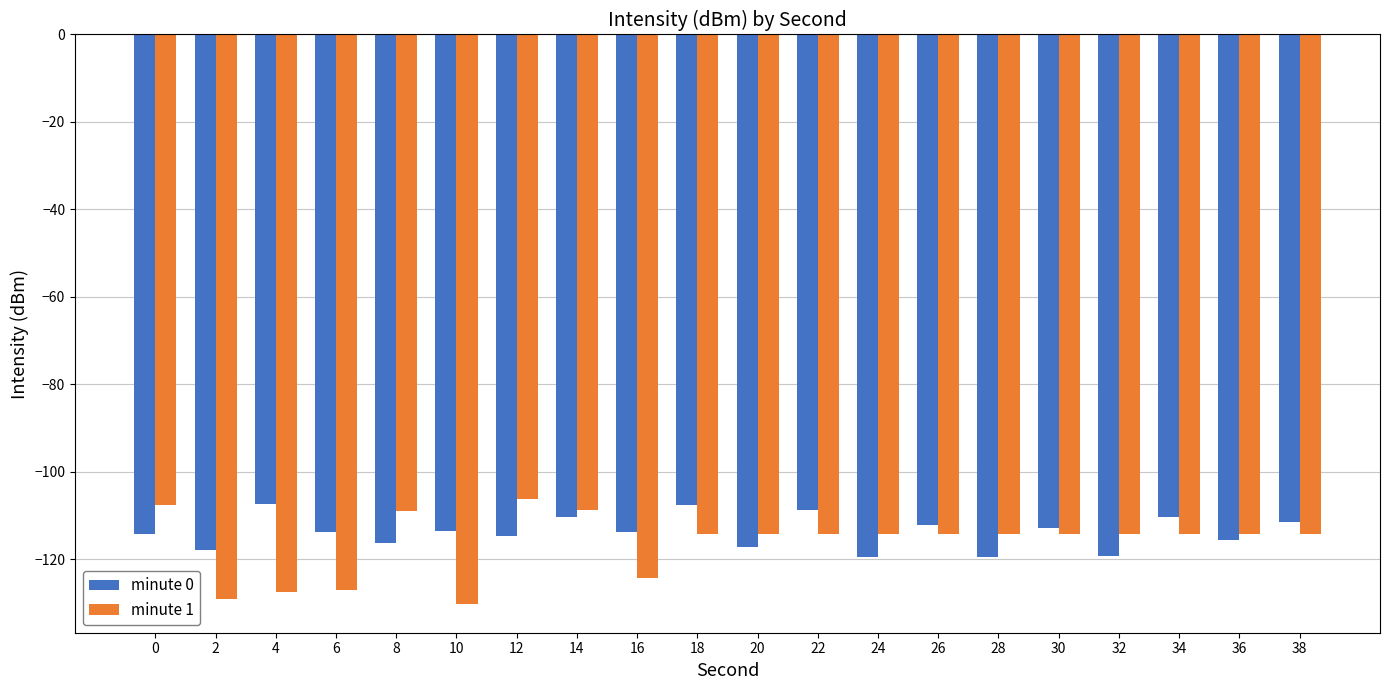

Count the number of data series in this chart.

2